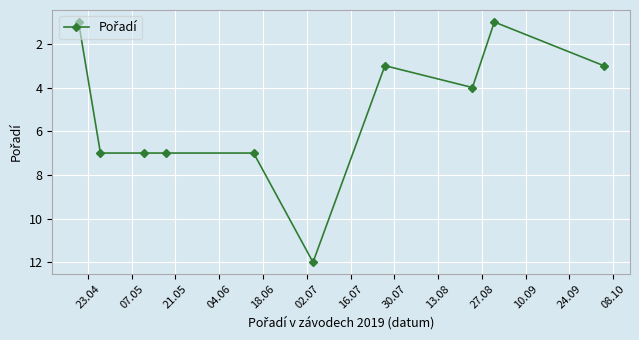

What is the value of the 6th point from the left?

12